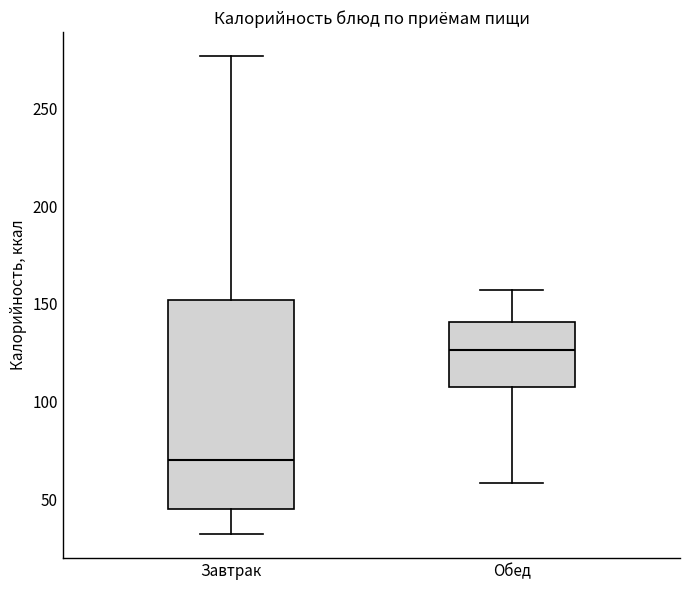

Reading left to right, read every box against the y-axis: the position of its median line, the range the box covers, and the ends of its whiskers. The values are not printed on the chart, so give them approximately, as read against the axis.

Завтрак: median 70, box 45 to 150, whiskers 30 to 275
Обед: median 125, box 105 to 140, whiskers 60 to 155